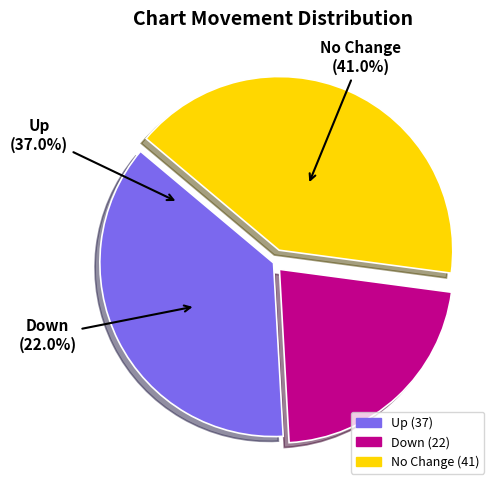

To the nearest percent, what is the combined percentage of up and -?

78%